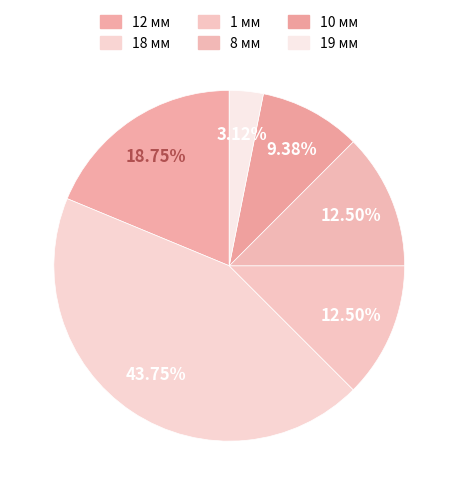

Approximately how many times larger is the value at 18 мм compared to 19 мм?

14.0